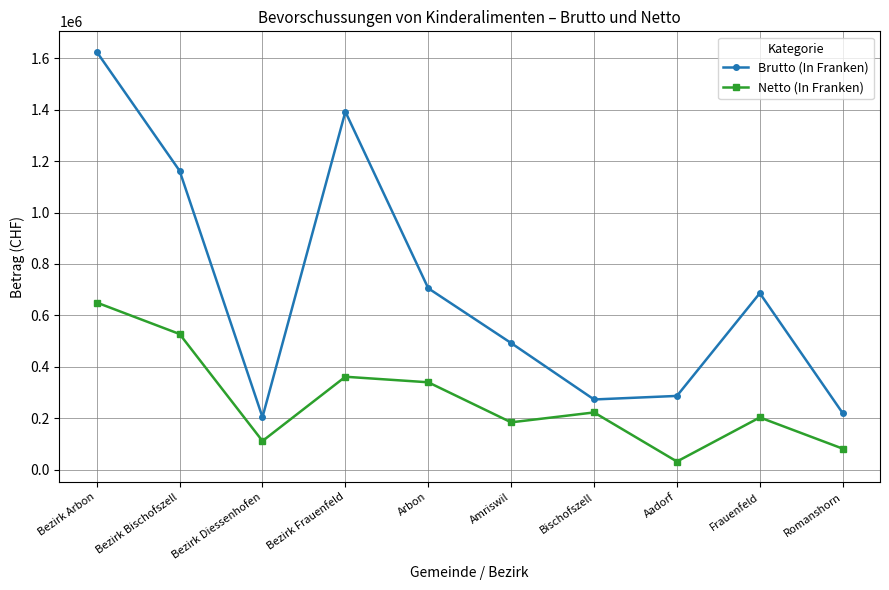

What are all the series names shown in the legend?

Brutto (In Franken), Netto (In Franken)